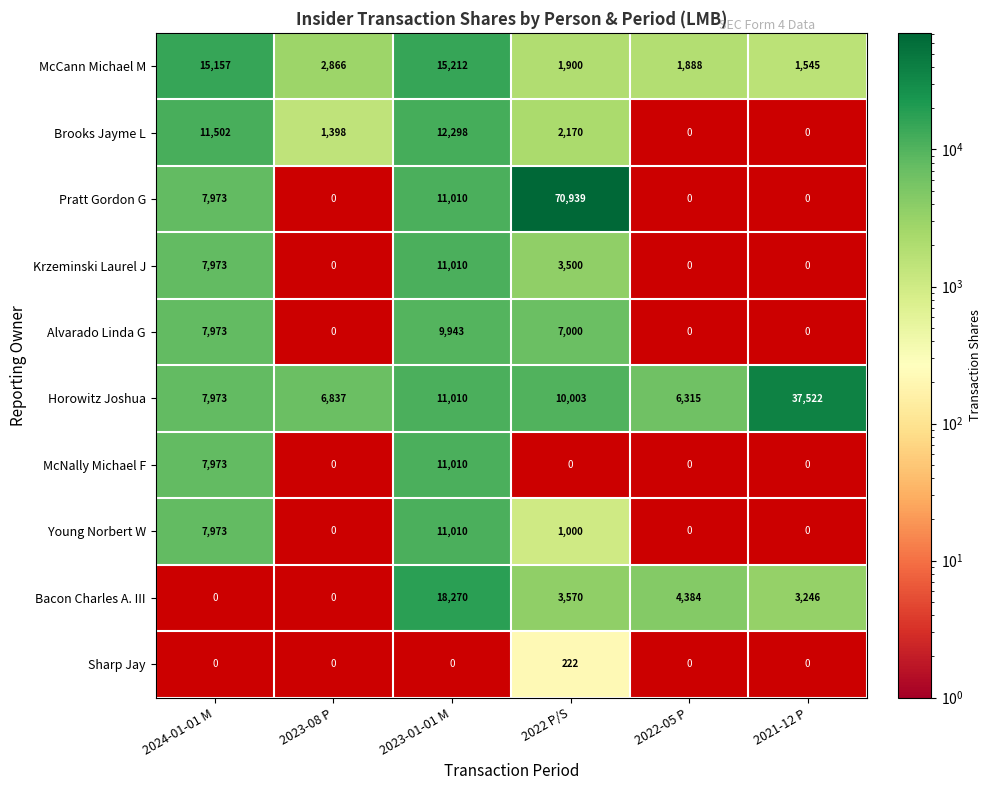

What is the difference between the McCann Michael M values at 2024-01-01 M and 2022 P/S?

13257